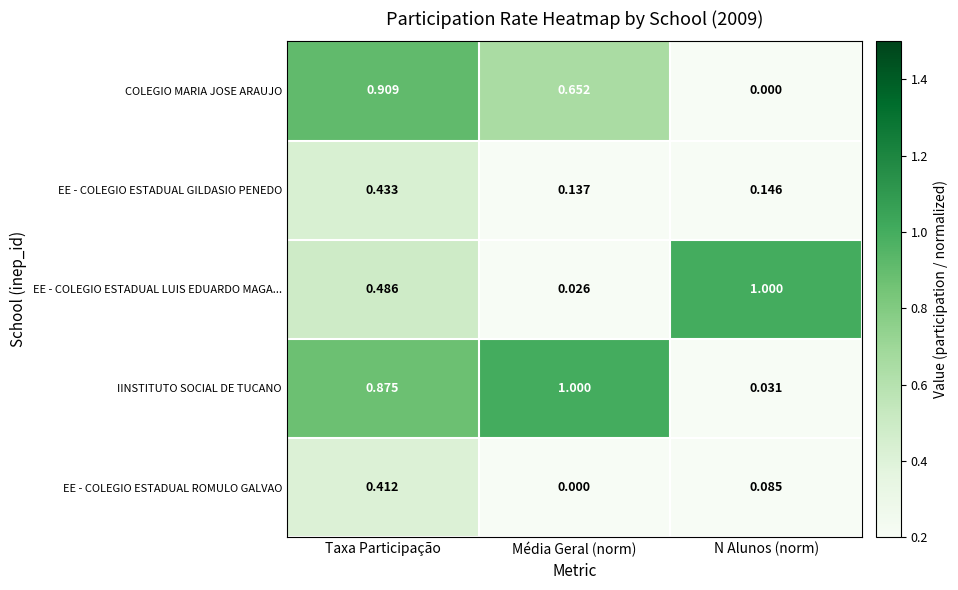

Count the number of categories in the chart.

3